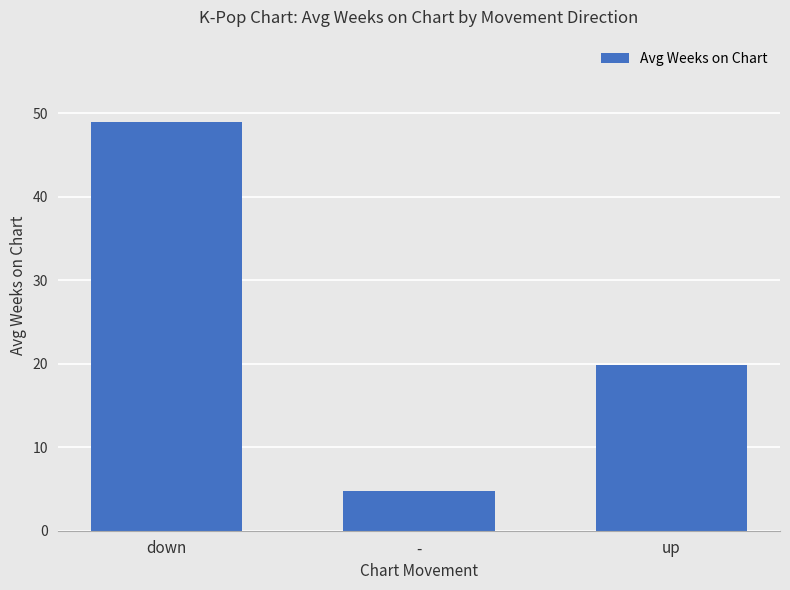

True or false: the data shows 4.7 at -.

True